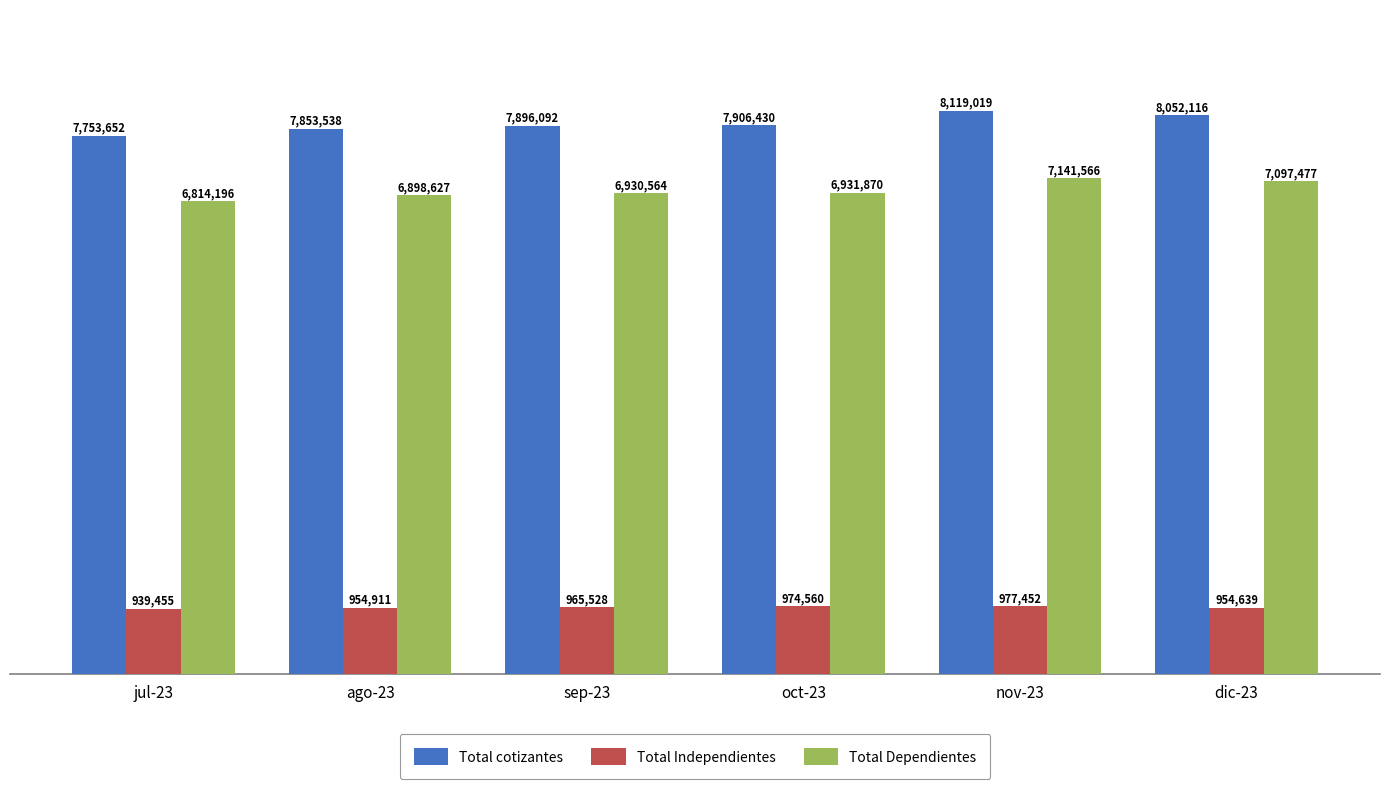

What is the total value across all series at nov-23?

16238037.5